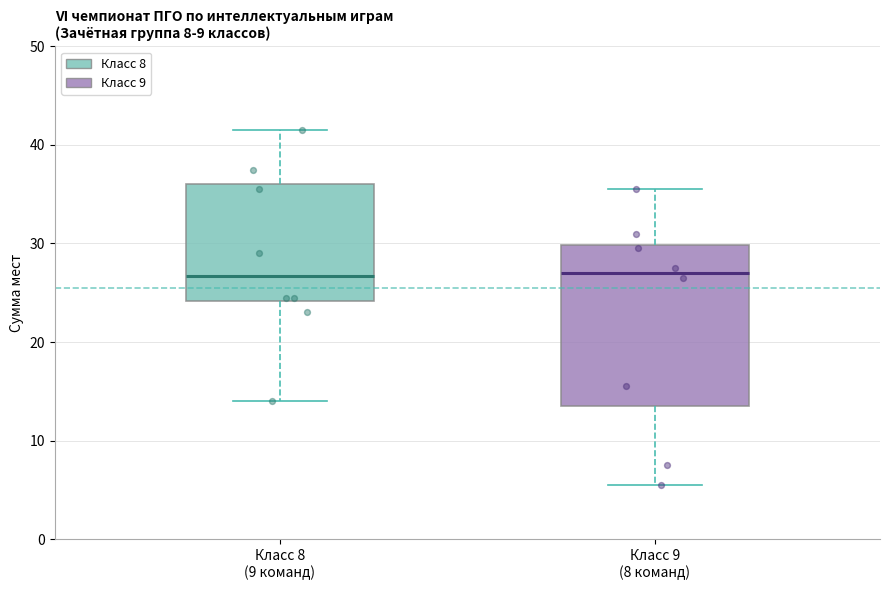

Where is the upper edge of the box for Класс 8 (9 команд) on the y-axis? The values are not printed on the chart, so give them approximately, as read against the axis.

36